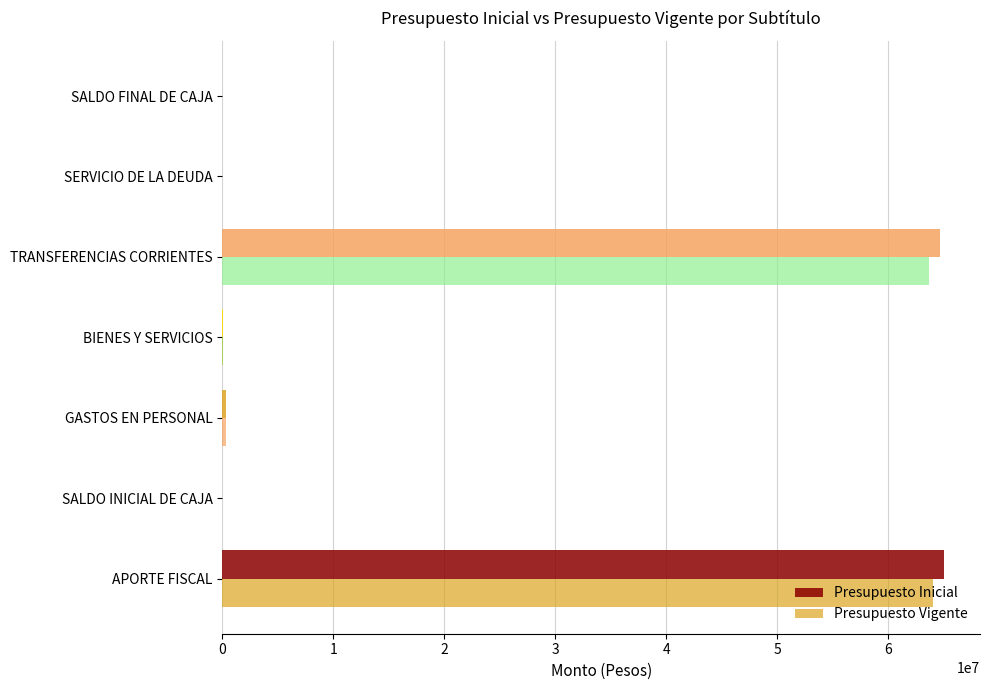

How many series are shown in this chart?

2